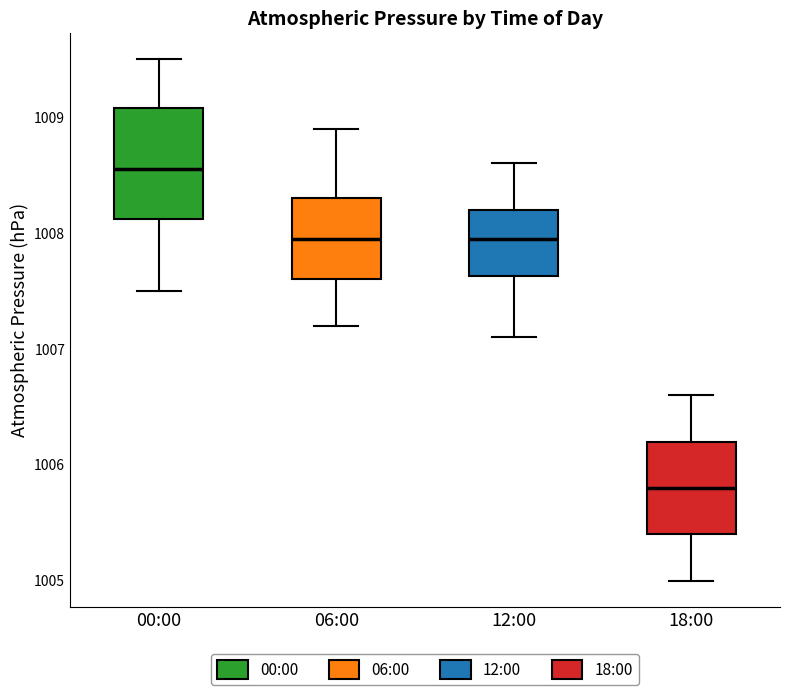

Reading left to right, transcribe this box plot: for each box, give where its median line is, the range the box spans, and where its two whiskers end, as read against the y-axis. The values are not printed on the chart, so give them approximately, as read against the axis.

00:00: median 1008.6, box 1008.1 to 1009.1, whiskers 1007.5 to 1009.5
06:00: median 1008.0, box 1007.6 to 1008.3, whiskers 1007.2 to 1008.9
12:00: median 1008.0, box 1007.6 to 1008.2, whiskers 1007.1 to 1008.6
18:00: median 1005.8, box 1005.4 to 1006.2, whiskers 1005.0 to 1006.6